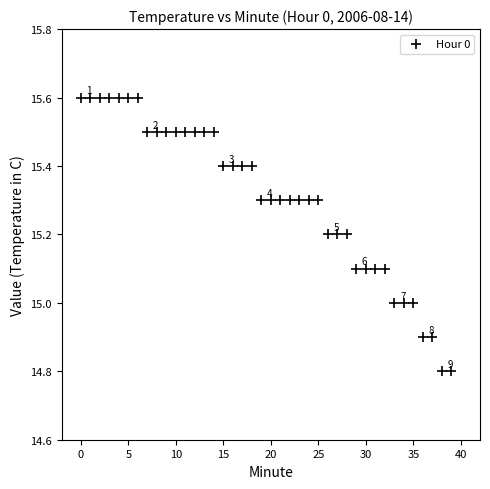

What is the range of Y values (max minus min)?

0.8